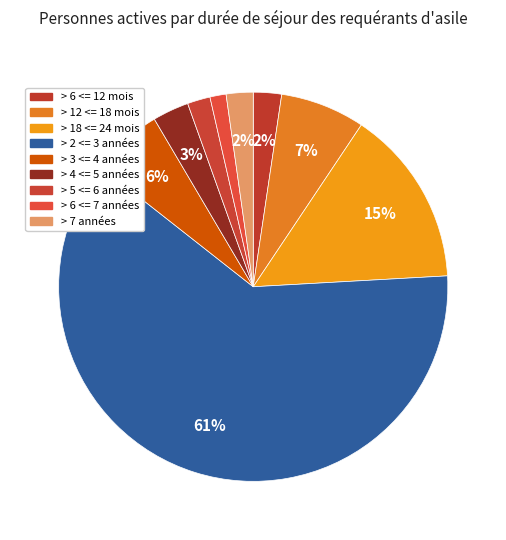

How many slices are in this pie chart?

9